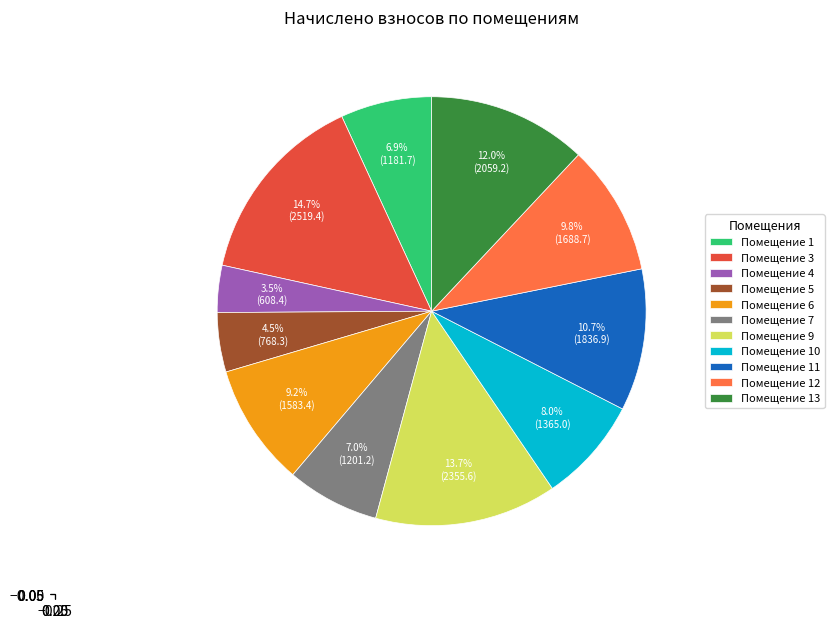

Is there any slice that represents more than half of the pie?

No